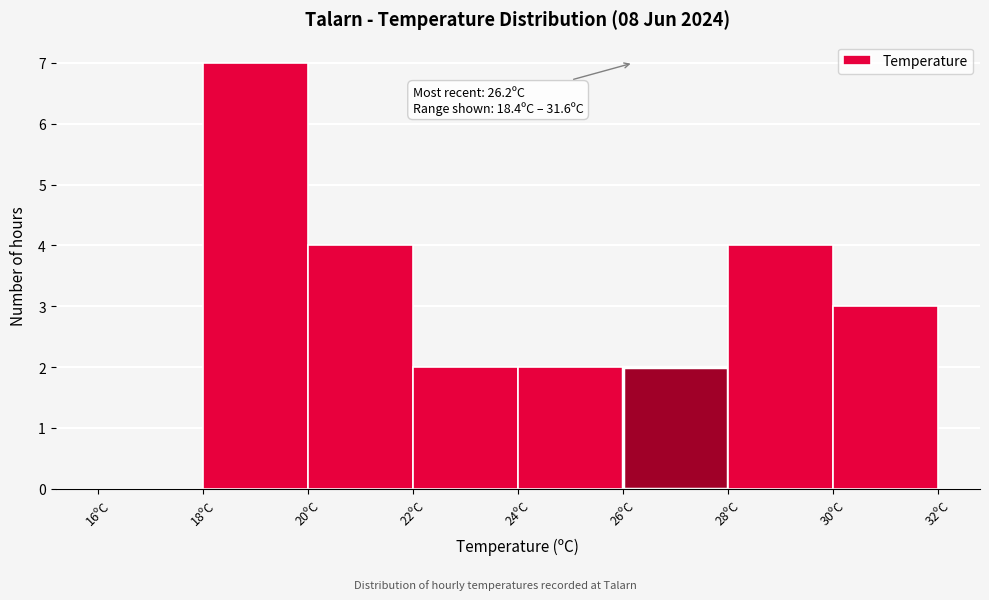

Over which range of the x-axis is the bar tallest?

18 to 20